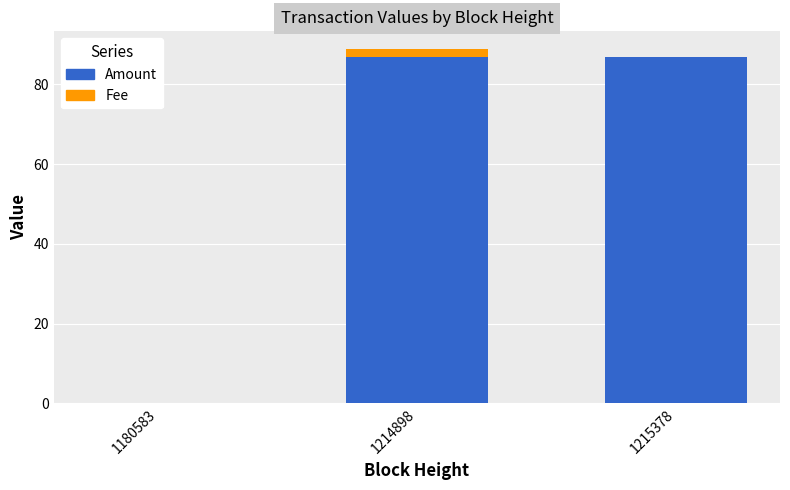

The Amount series shows 51.1 at 1214898. True or false?

False